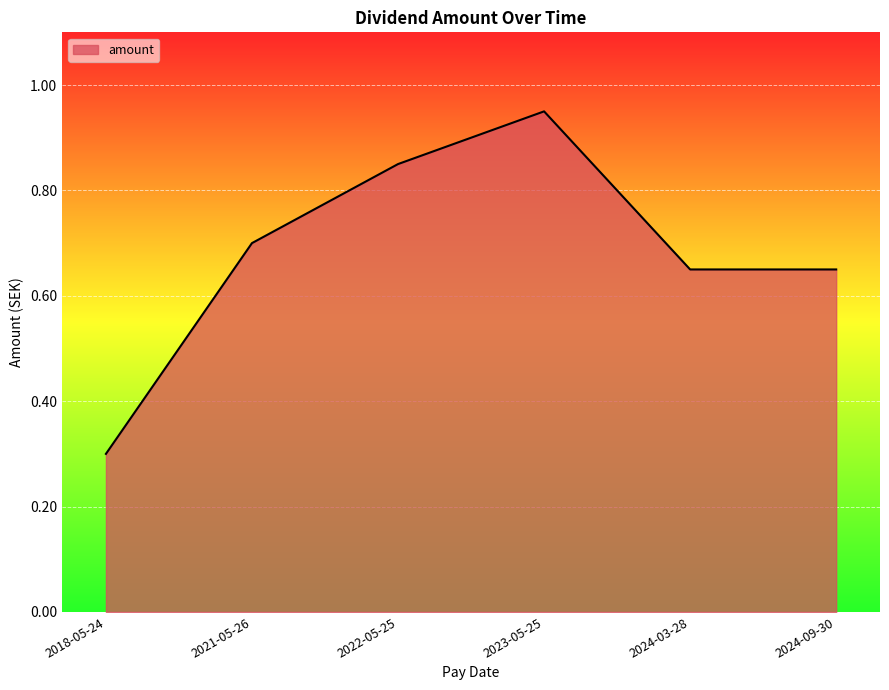

What position from the left is 2023-05-25?

4